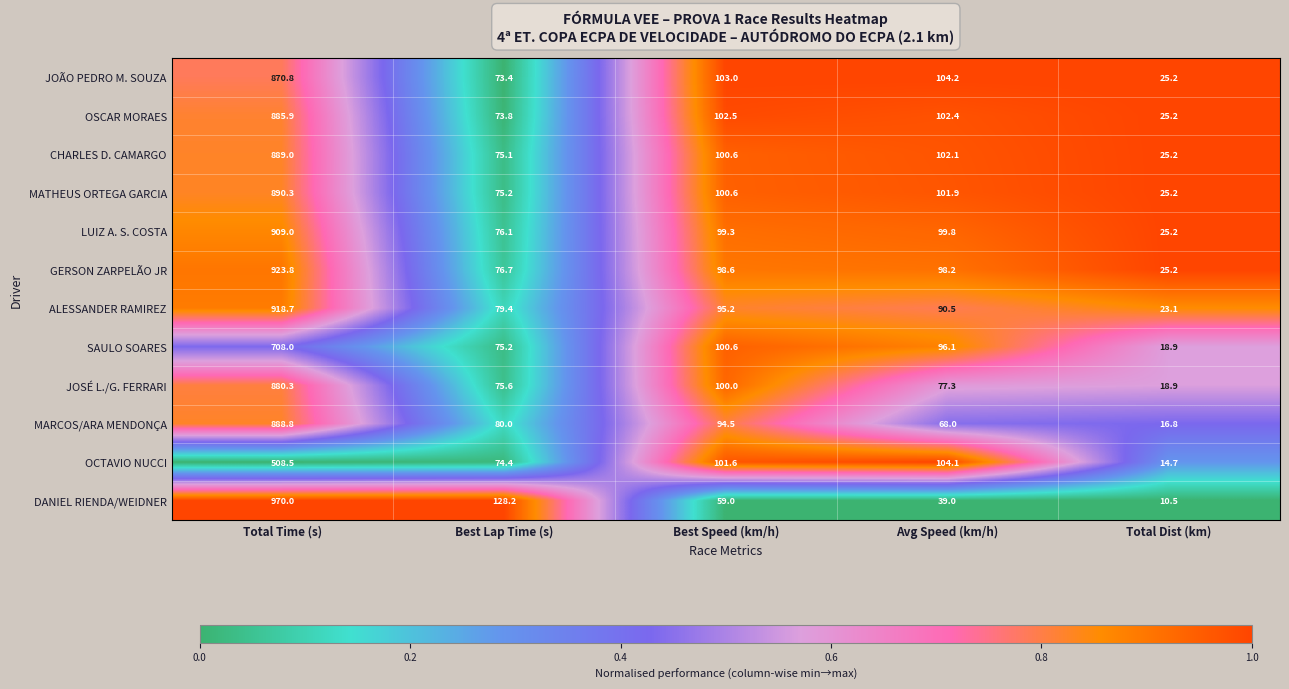

Rank the series at Avg Speed (km/h) from lowest to highest value.

DANIEL RIENDA/WEIDNER, MARCOS/ARA MENDONÇA, JOSÉ L./G. FERRARI, ALESSANDER RAMIREZ, SAULO SOARES, GERSON ZARPELÃO JR, LUIZ A. S. COSTA, MATHEUS ORTEGA GARCIA, CHARLES D. CAMARGO, OSCAR MORAES, OCTAVIO NUCCI, JOÃO PEDRO M. SOUZA